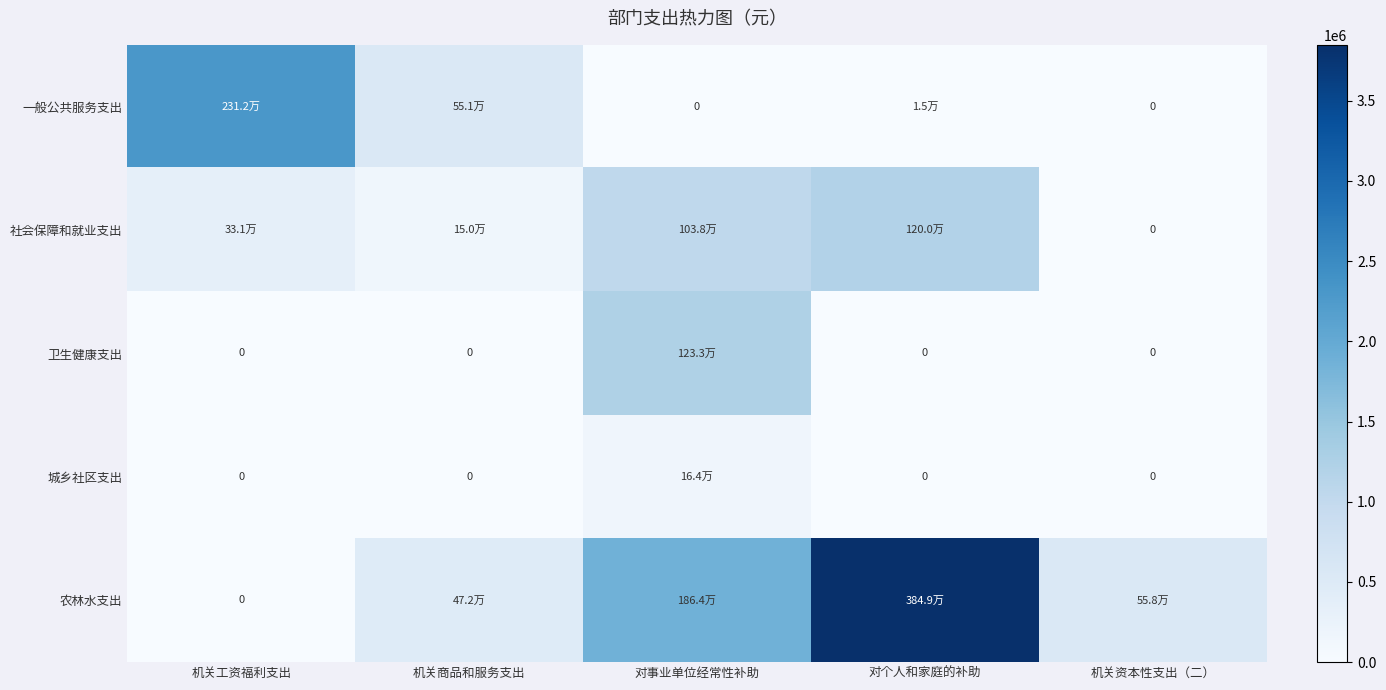

How many categories are shown in the chart?

5